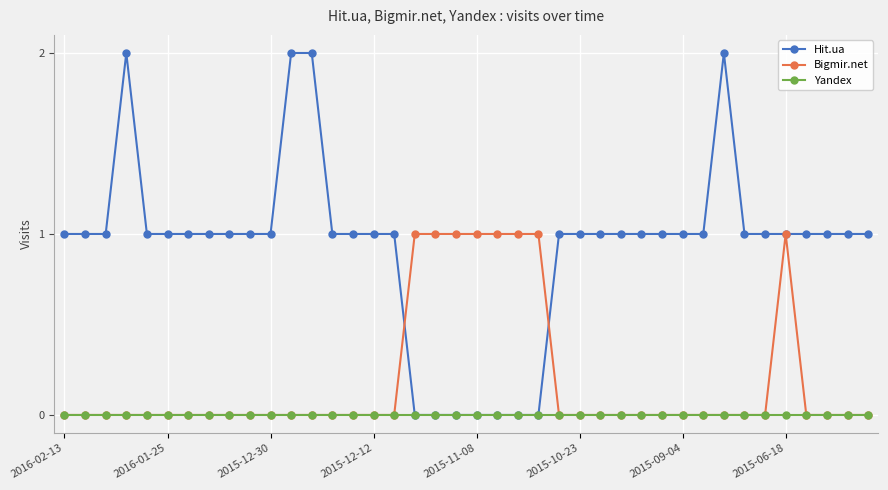

Which series has the largest total across all categories?

Hit.ua